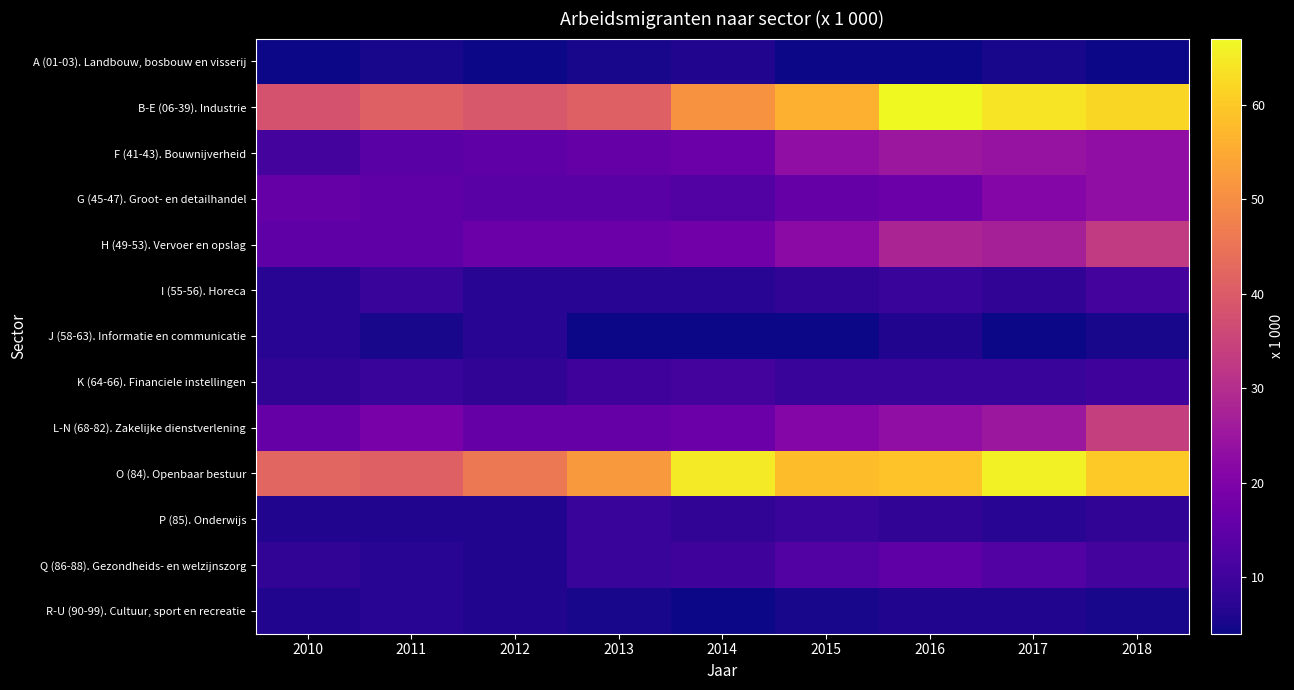

At which category is the sum across all series the highest?

2018